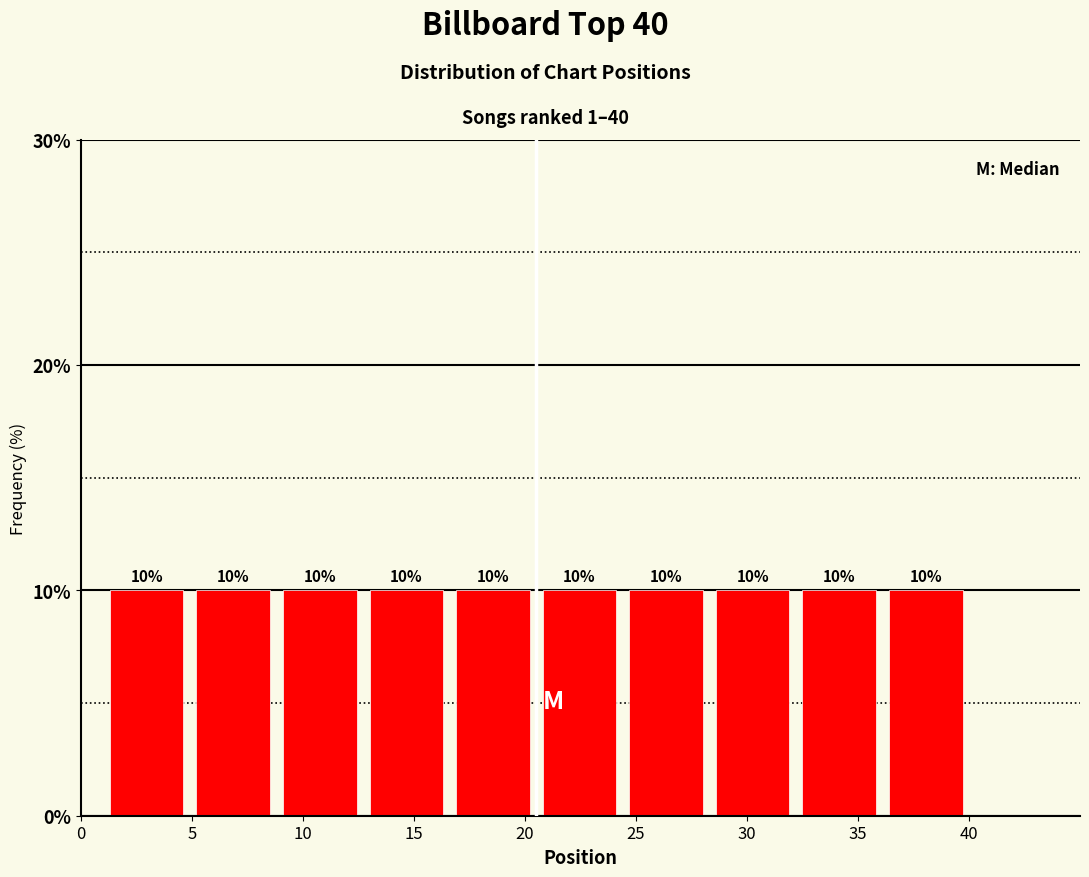

Reading left to right, transcribe this chart: for each bar, give the range it covers on the x-axis and its height. The bar edges are not printed on the chart, so give them approximately, as read against the axis.

1.0 to 4.9: 10
4.9 to 8.8: 10
8.8 to 12.7: 10
12.7 to 16.6: 10
16.6 to 20.5: 10
20.5 to 24.4: 10
24.4 to 28.3: 10
28.3 to 32.2: 10
32.2 to 36.1: 10
36.1 to 40.0: 10